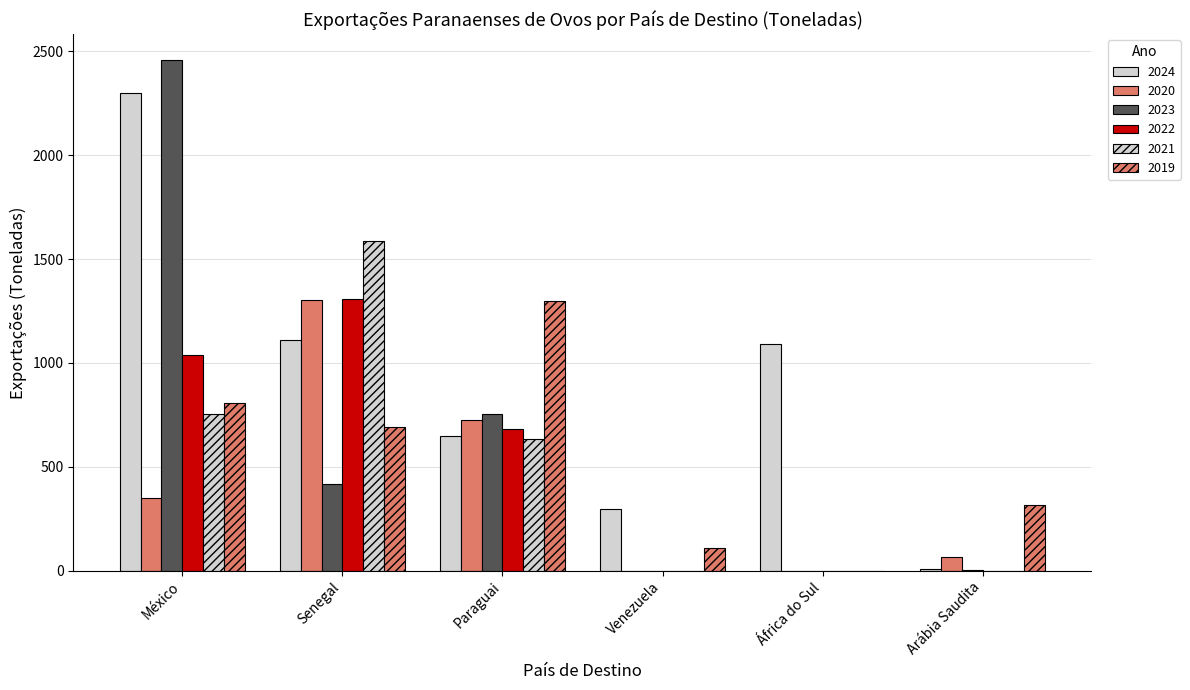

Where is 2024 nearest to the value 1154?

Senegal